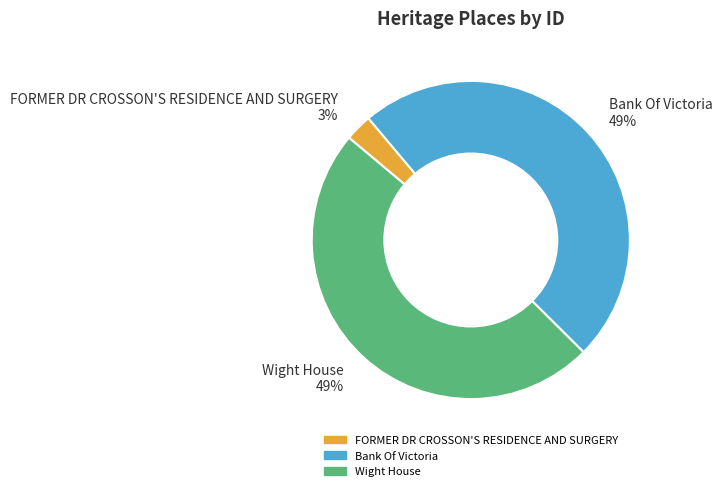

Is it true that Wight House is 49% of the pie?

True